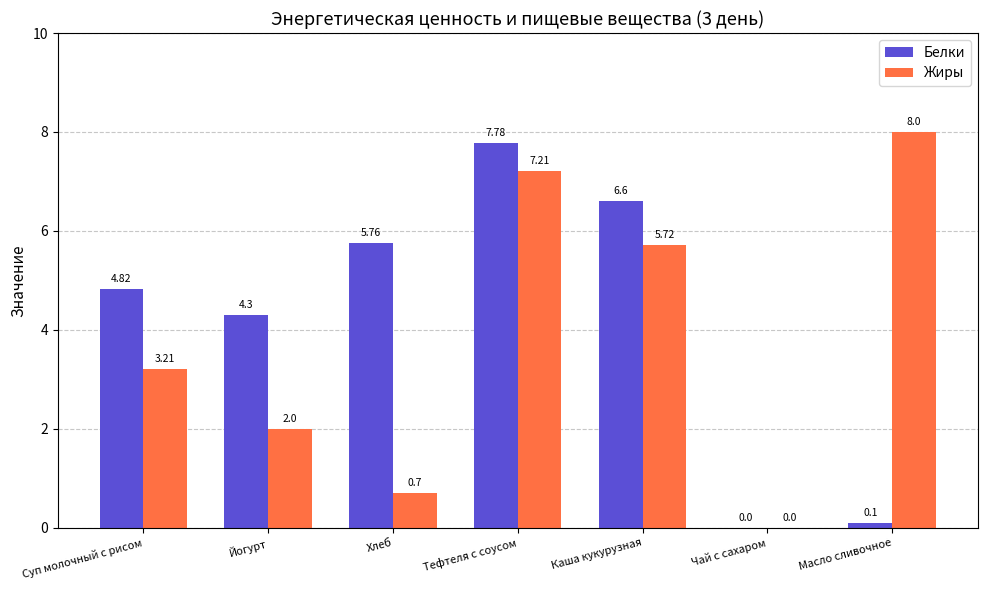

What is the sum of the Жиры values at Суп молочный с рисом and Тефтеля с соусом?

10.4